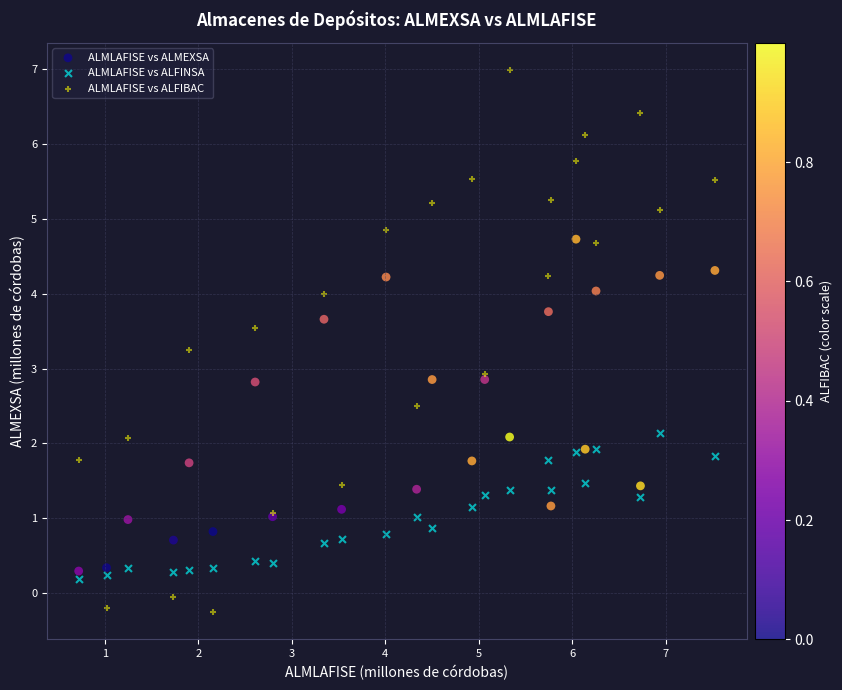

What is the X range (max minus min) for the scatter plot?

6.8